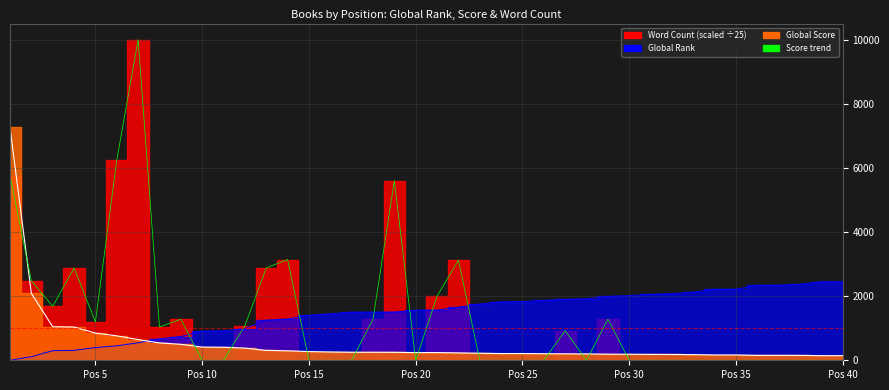

At 38, list the series in order from largest to smallest.

Global Rank, Global Score, Word Count